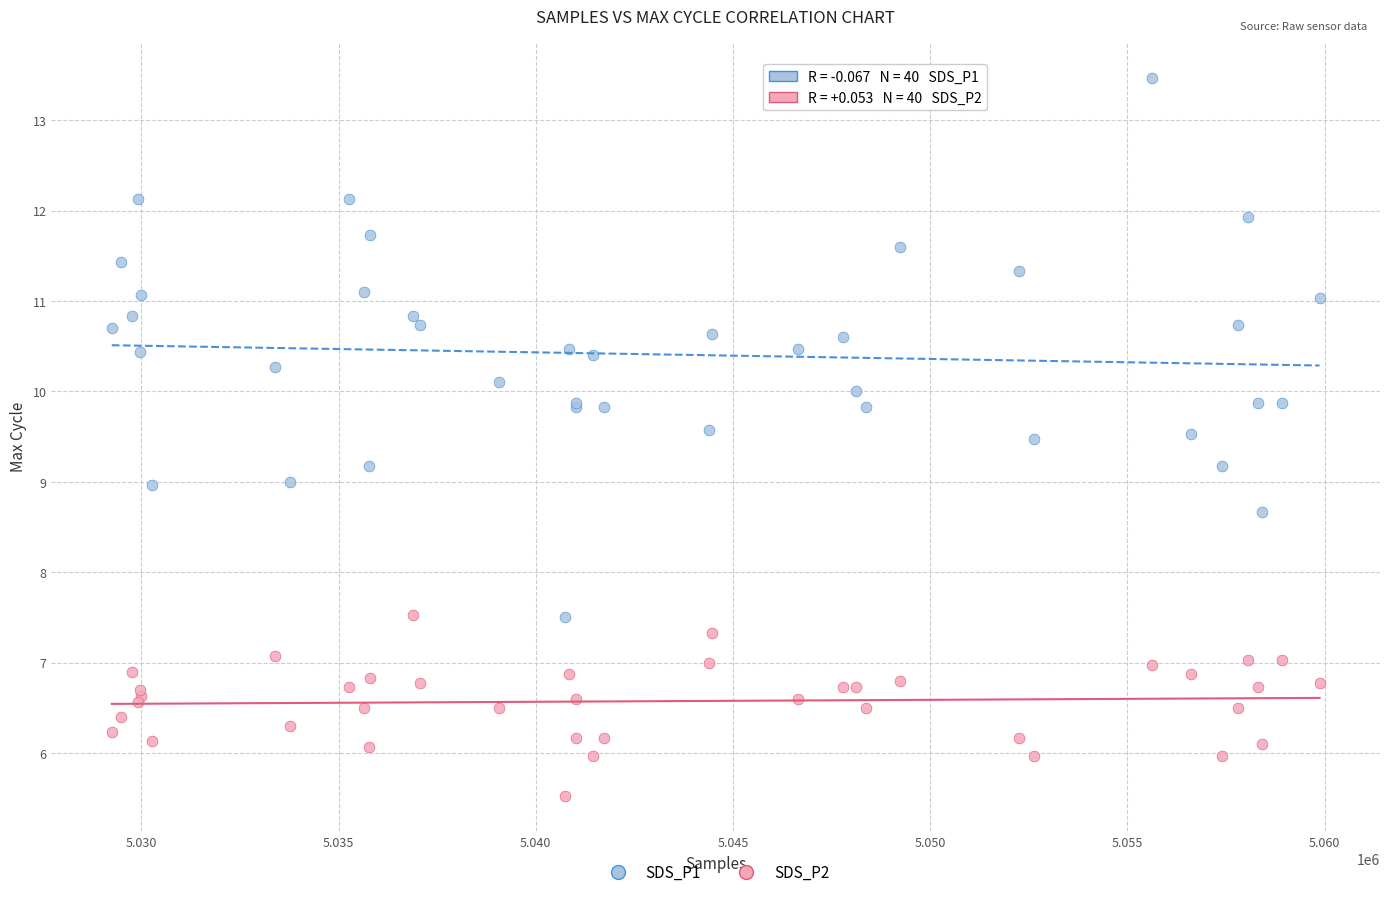

Which series contains the lowest Y value?

SDS_P2